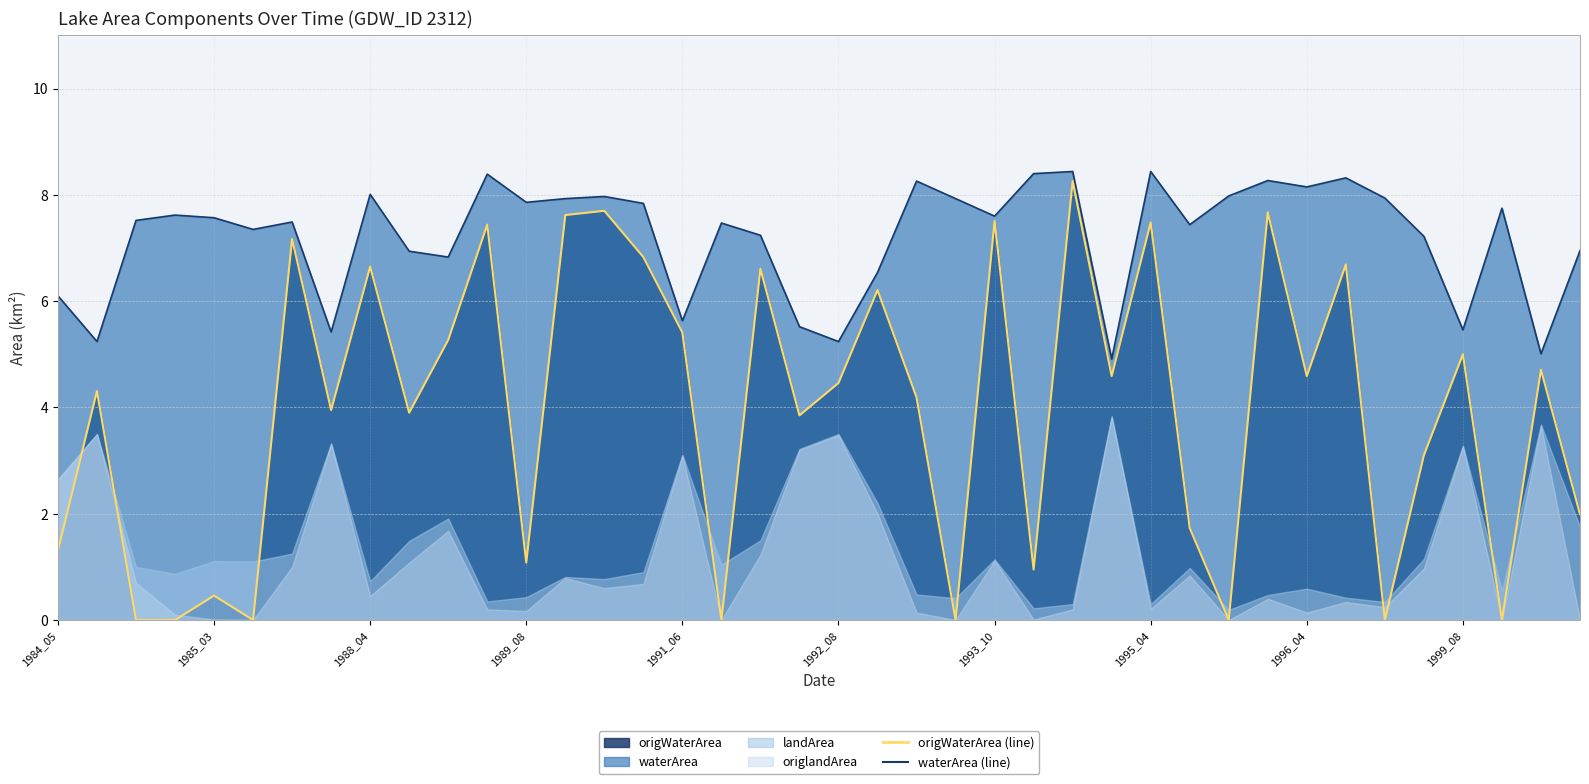

Which series changed the most between 15 and 31?

origWaterArea (line)